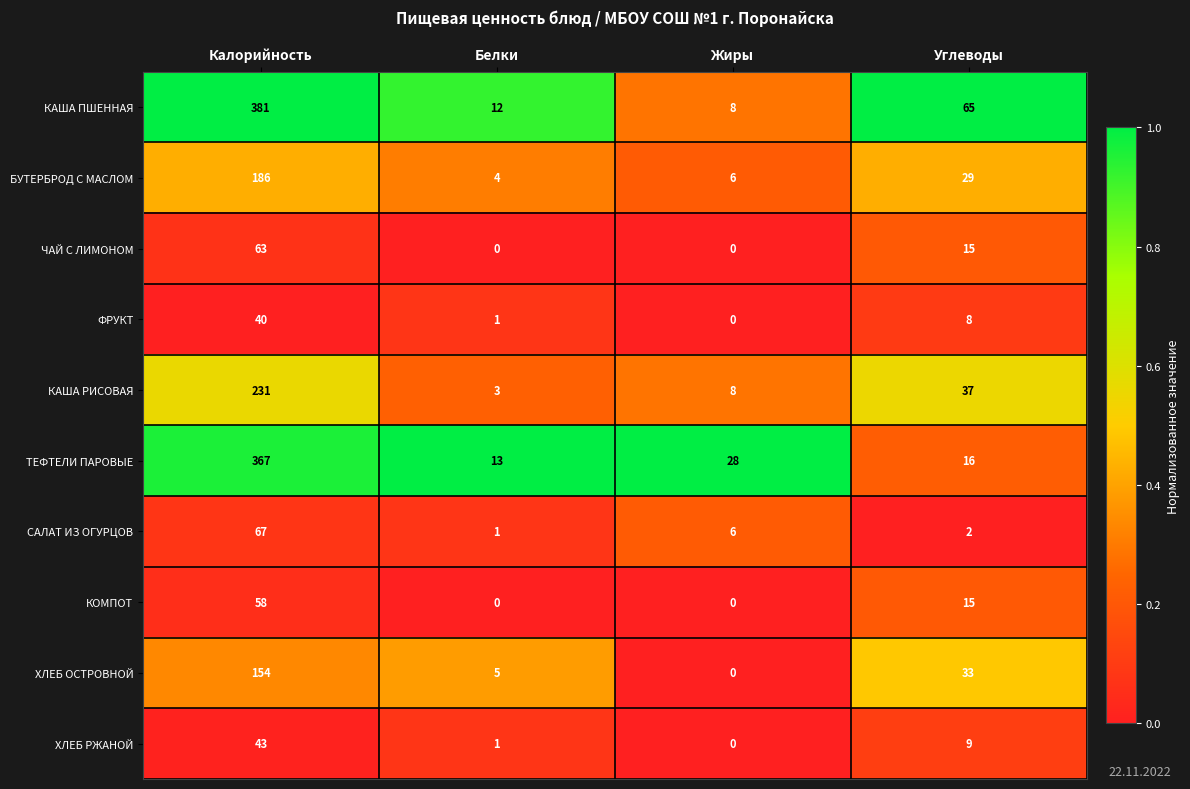

Is it true that ЧАЙ С ЛИМОНОМ equals 20 at Жиры?

False